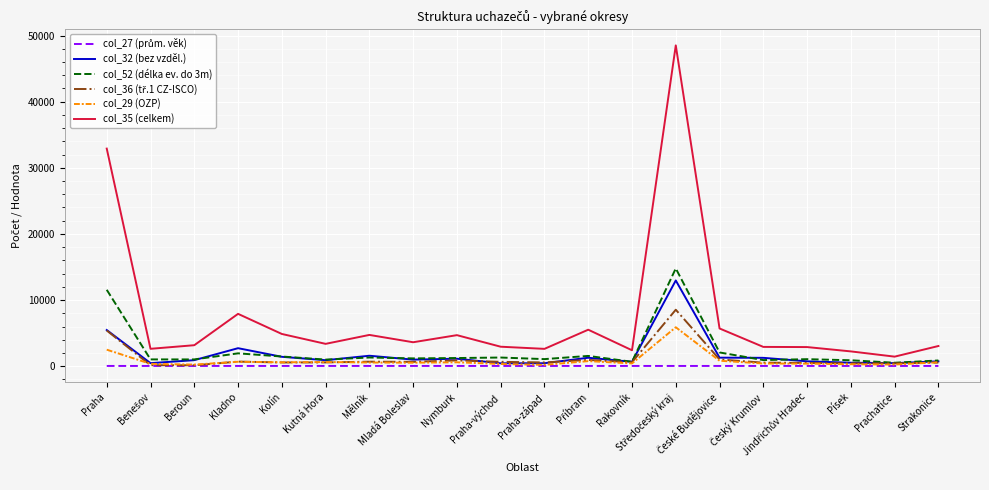

What is the minimum value for col_35 (celkem)?

1445.0